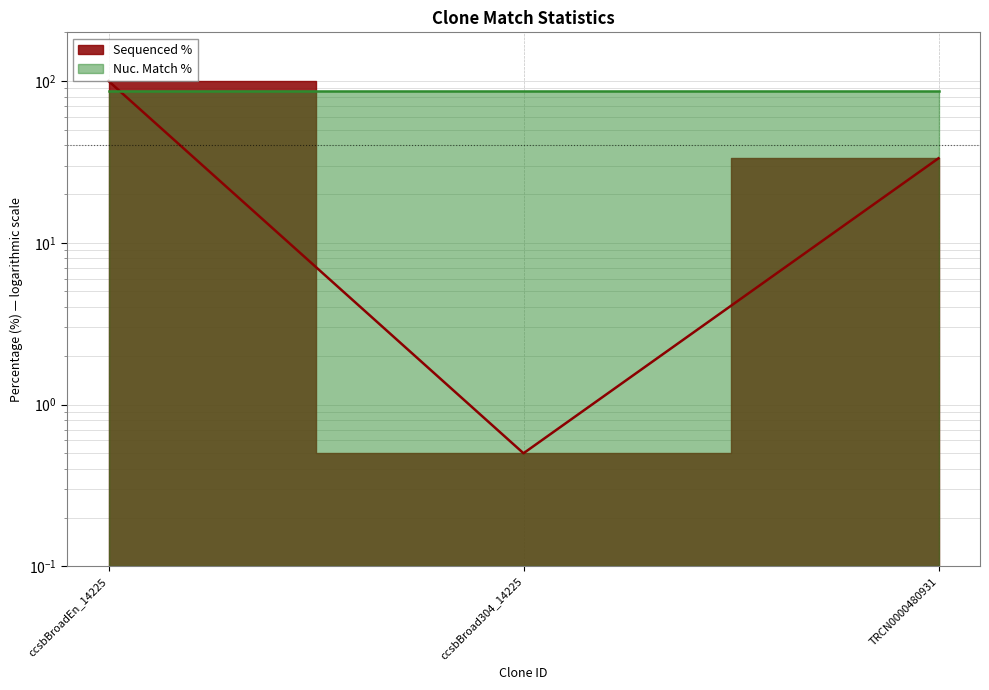

Between ccsbBroad304_14225 and ccsbBroadEn_14225, which is larger?

ccsbBroadEn_14225